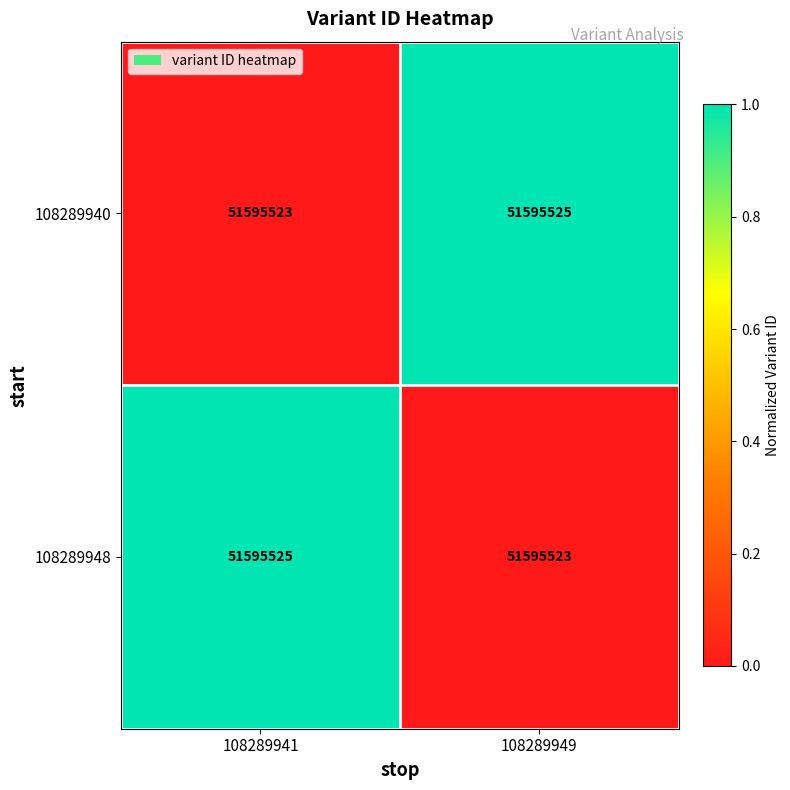

What is the difference between the highest and lowest values at 108289941?

1.0